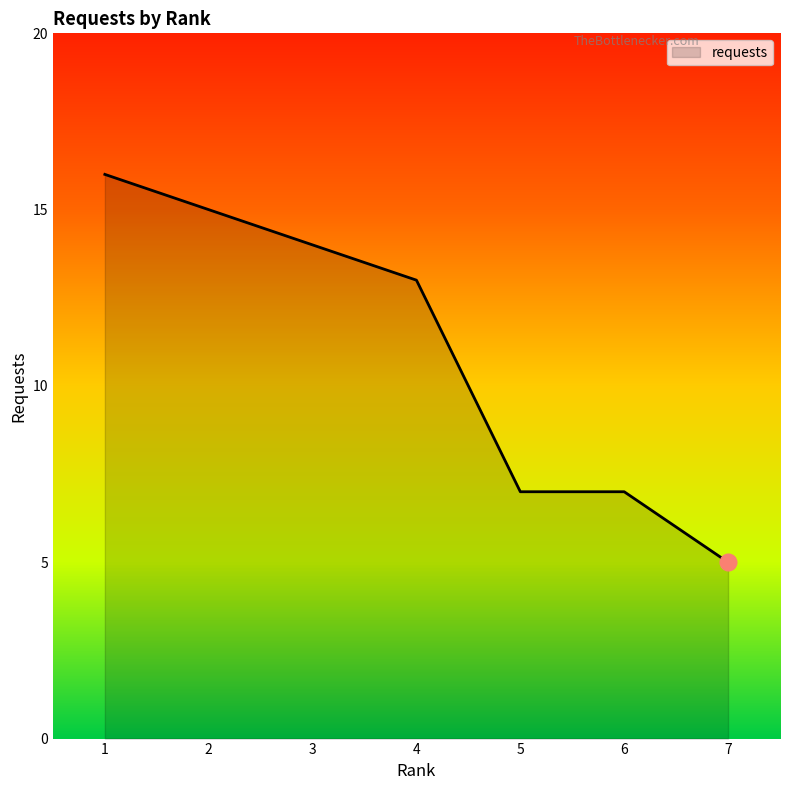

Approximately how many times larger is the value at 5 compared to 7?

1.4